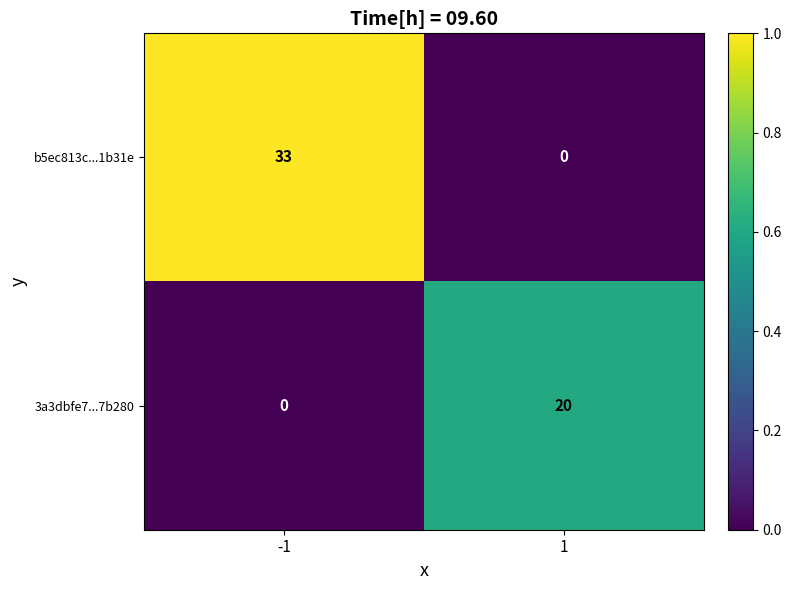

Read the b5ec813c...1b31e value at -1, to the nearest 5.

35